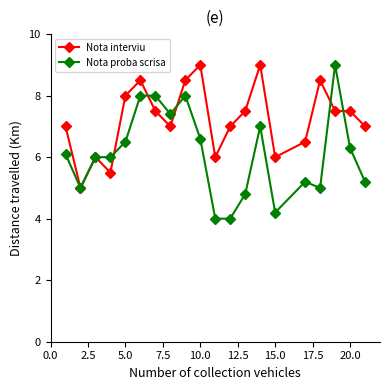

Which series has the largest range (max minus min)?

Nota proba scrisa